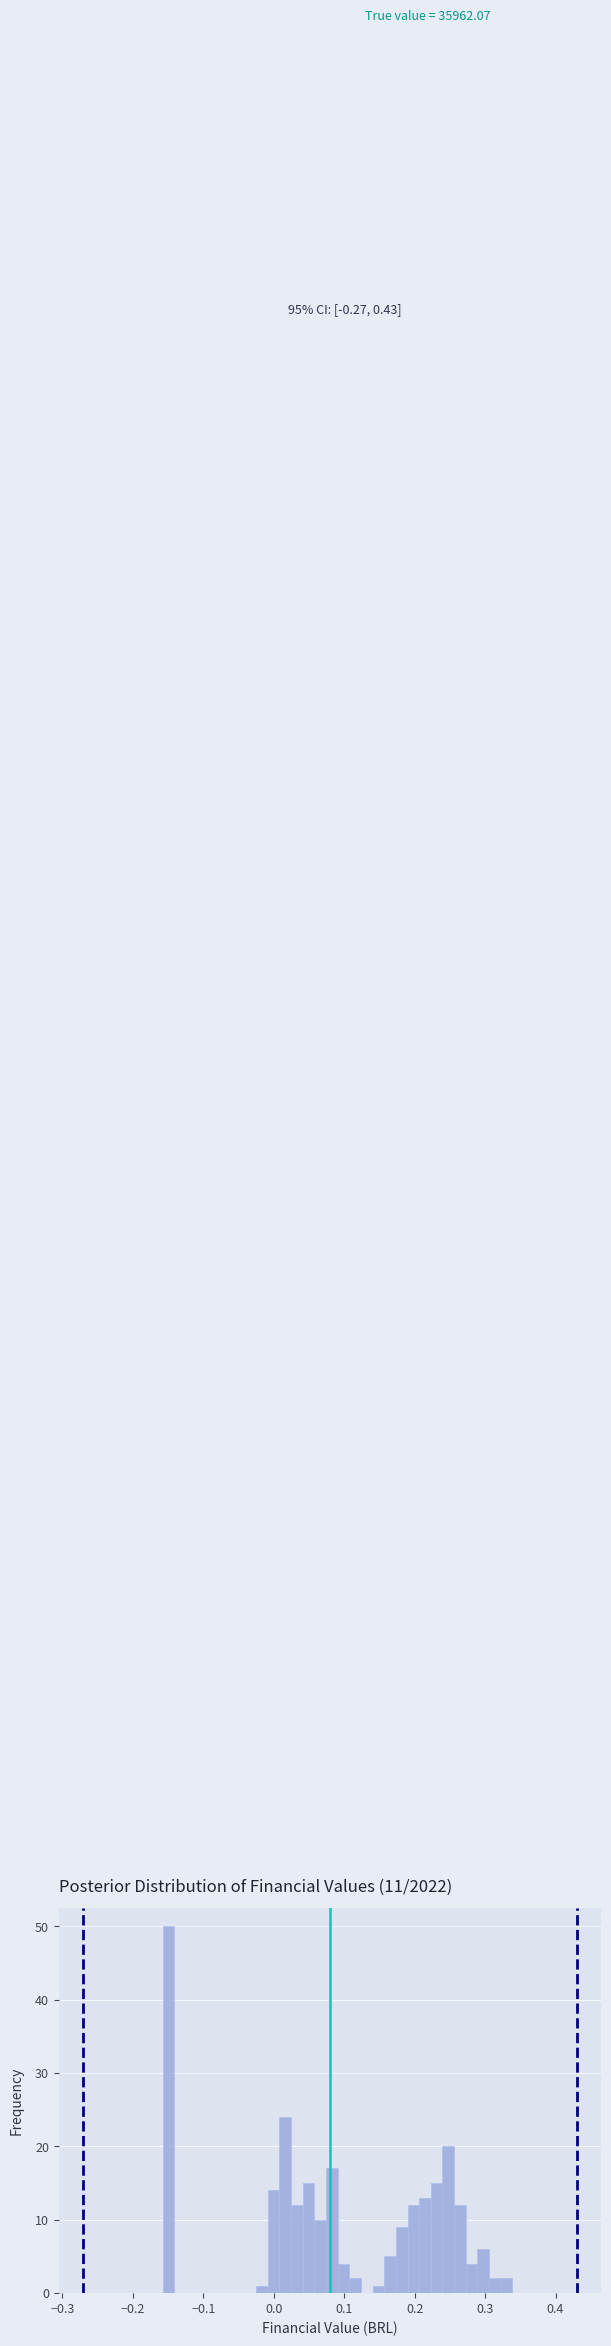

Around what value on the x-axis is the tallest bar? Give the approximate position of its centre, as read against the axis.

-0.15